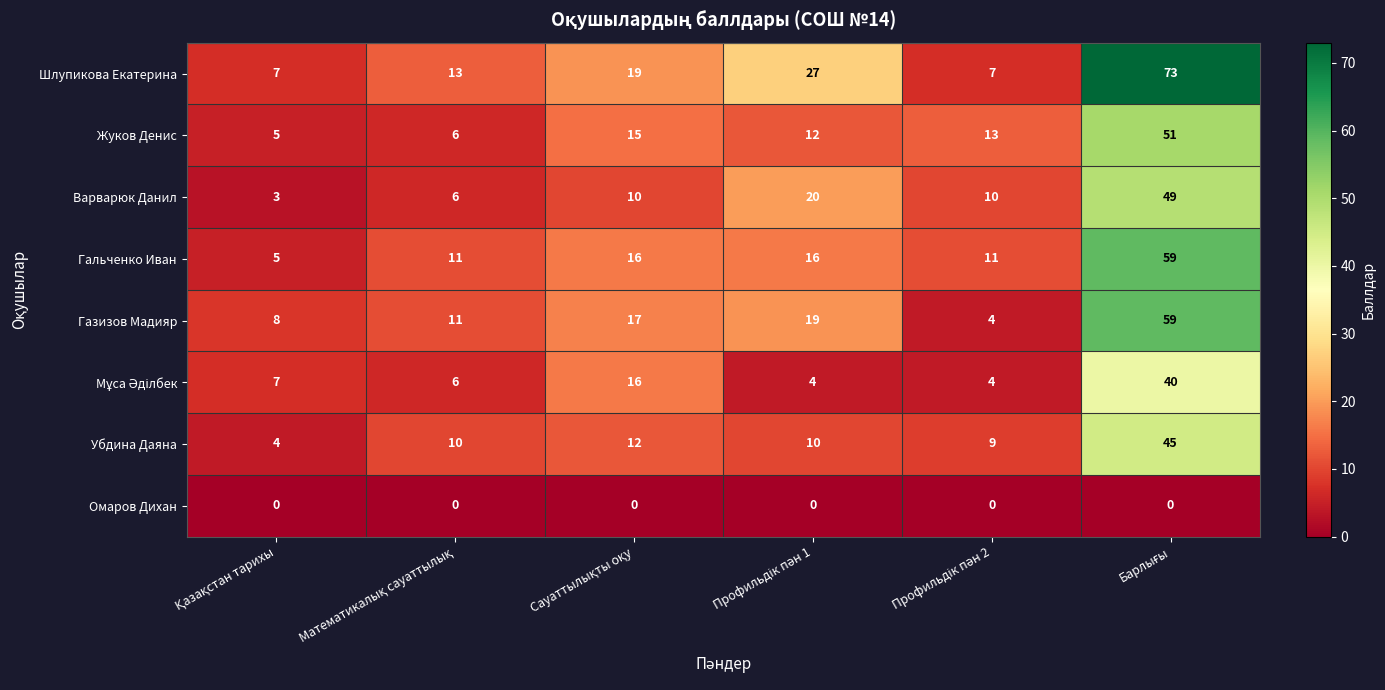

How many series are shown in this chart?

8